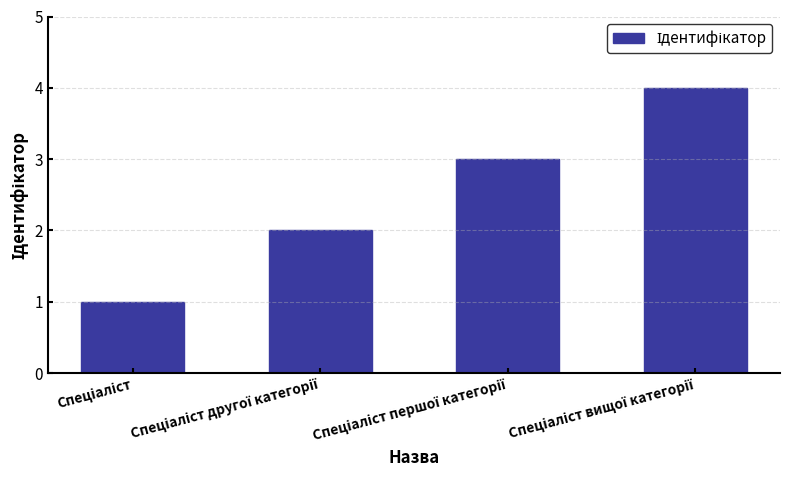

What is the difference between the maximum and minimum values?

3